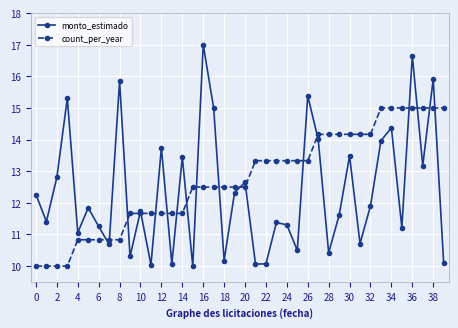

What is the minimum value for count_per_year?

10.0